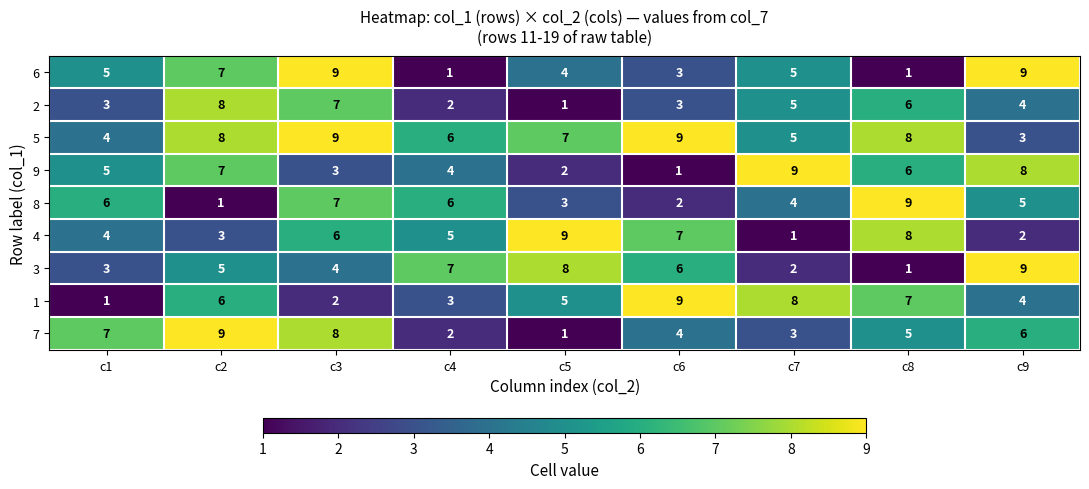

What is the difference between the 5 values at c9 and c6?

6